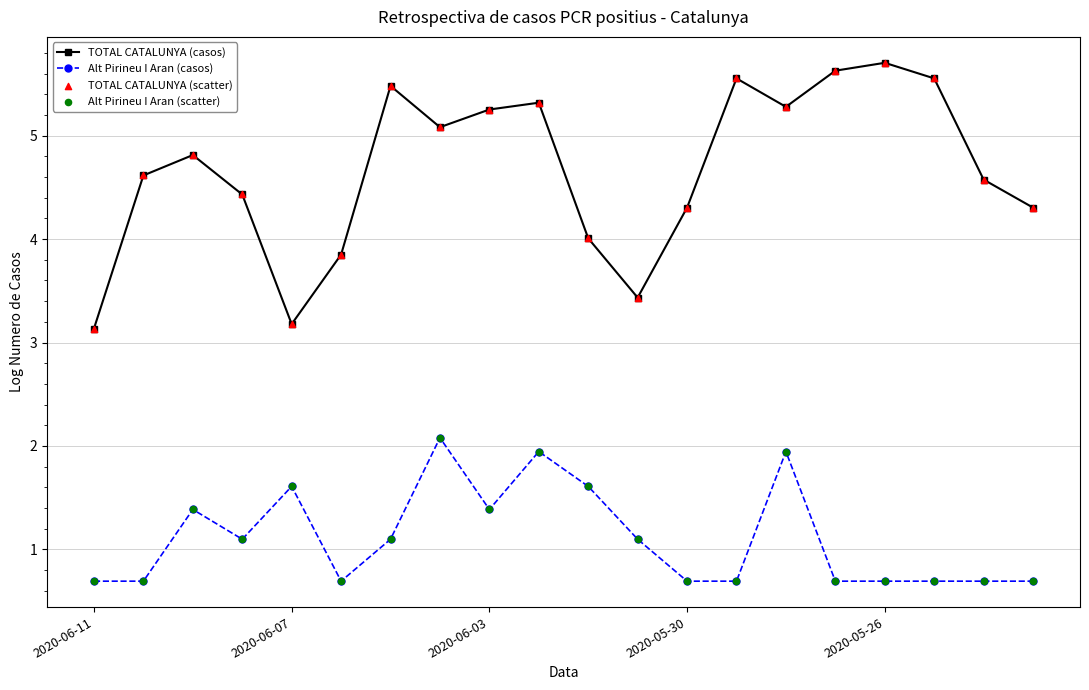

At how many categories does at least one series exceed 3?

20